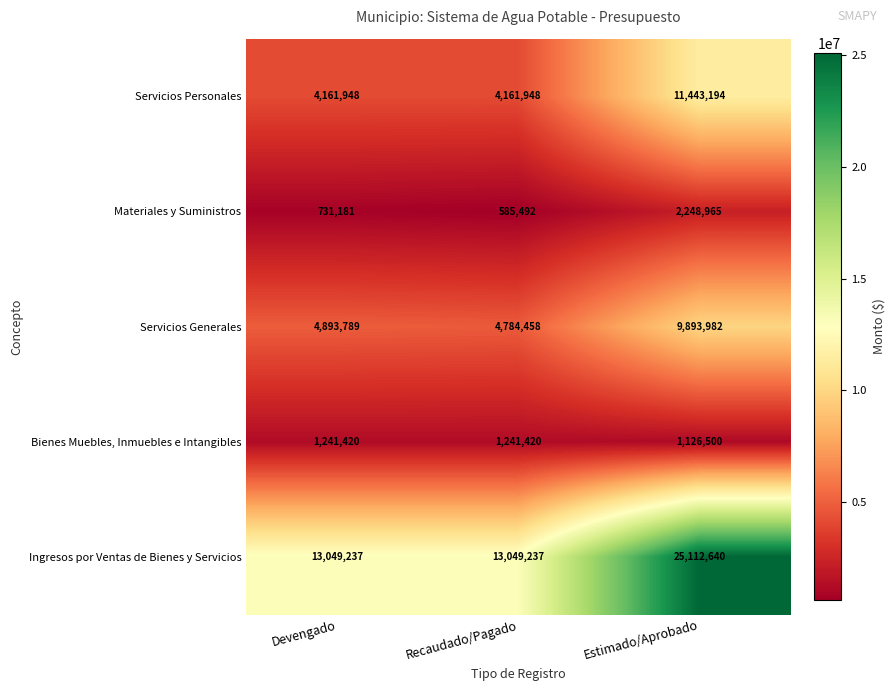

How many Bienes Muebles, Inmuebles e Intangibles values are between 1126500 and 1241420?

3